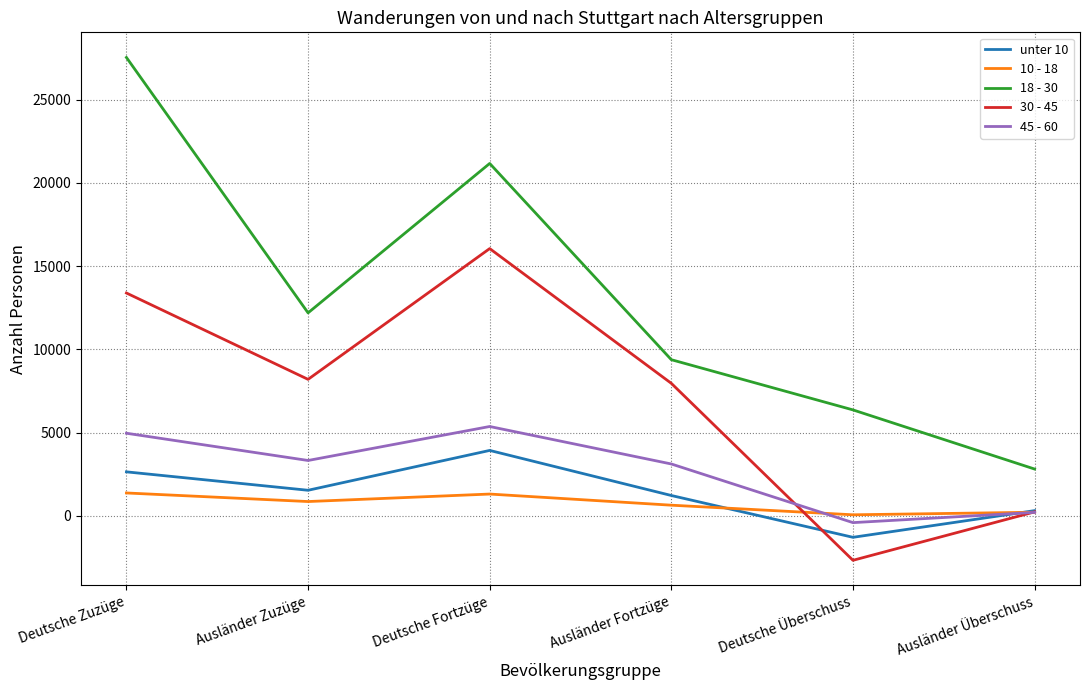

What is the difference between the unter 10 values at Ausländer Fortzüge and Ausländer Zuzüge?

314